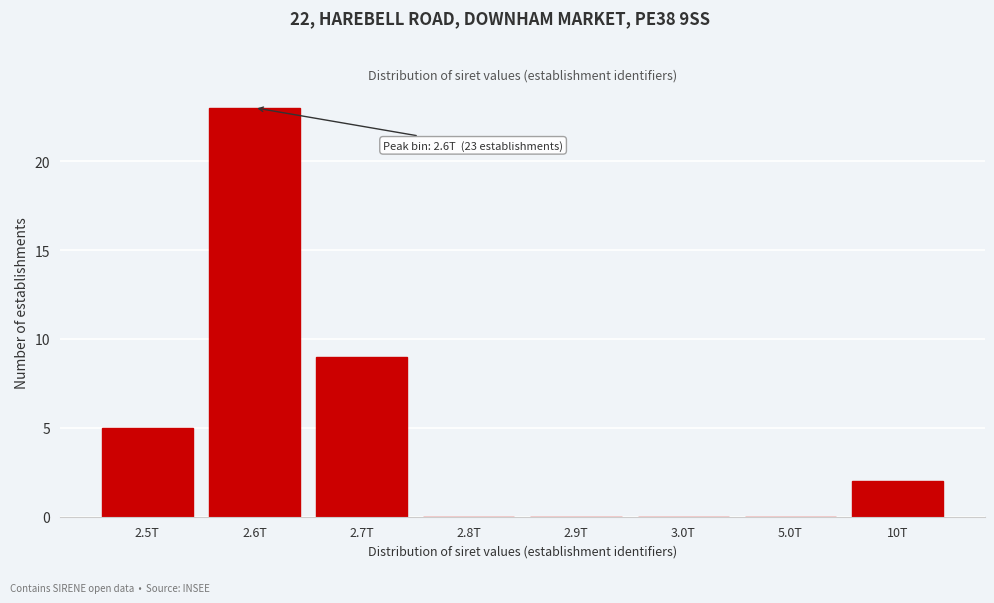

Reading left to right, transcribe all the data shown in this chart.

2.5T=5	2.6T=23	2.7T=9	2.8T=0	2.9T=0	3.0T=0	5.0T=0	10T=2